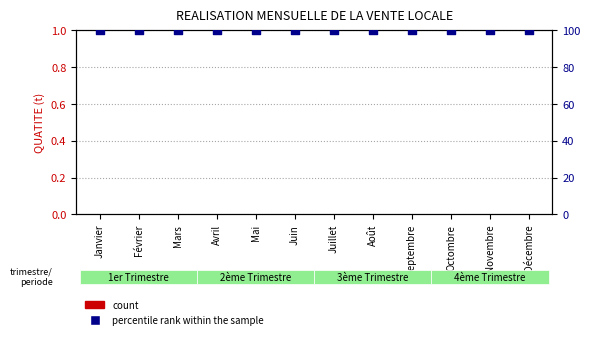

At which category is the sum across all series the highest?

Janvier